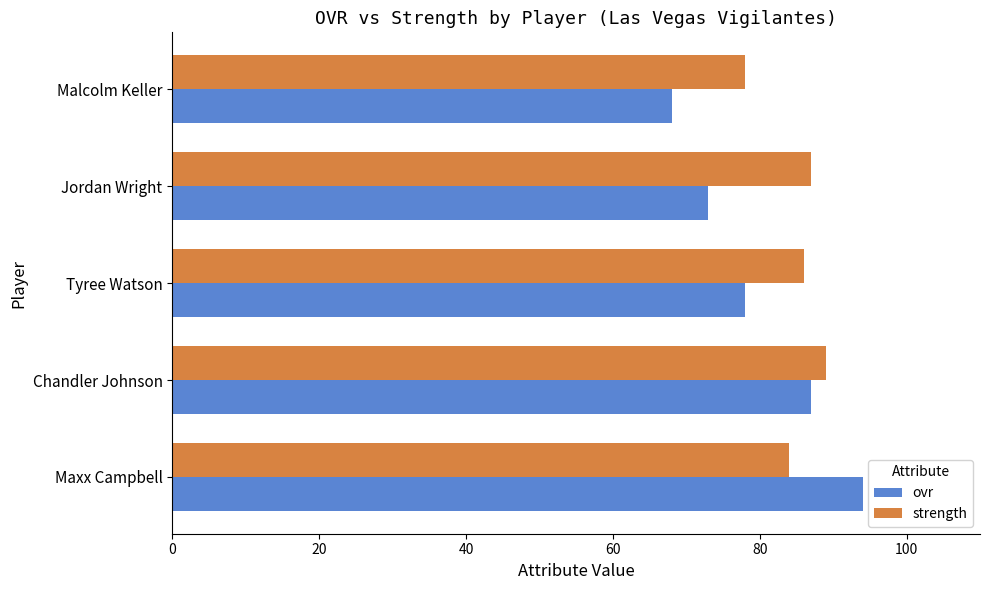

Rank the categories by strength value from lowest to highest.

Malcolm Keller, Maxx Campbell, Tyree Watson, Jordan Wright, Chandler Johnson